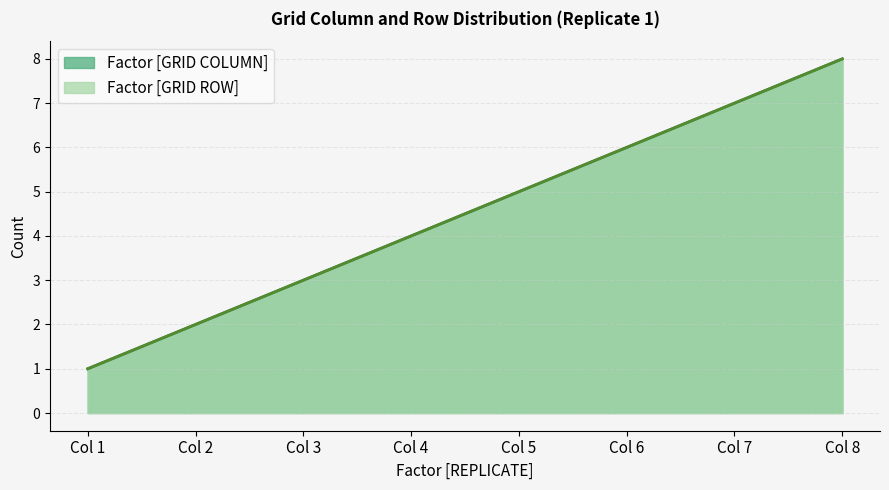

True or false: Factor [GRID COLUMN] and Factor [GRID ROW] cross at least once.

False